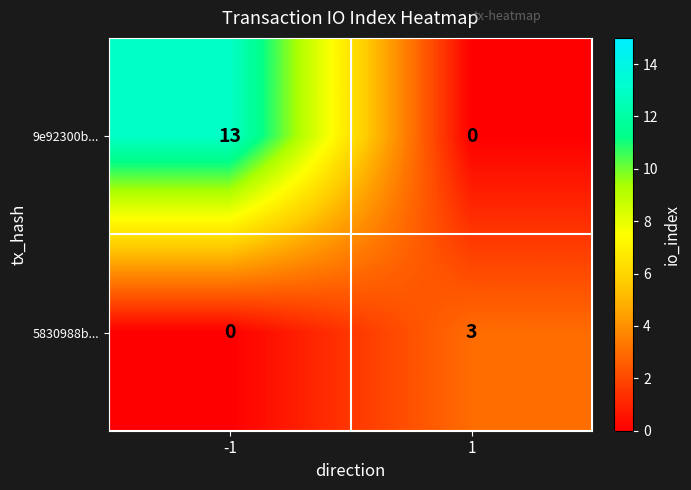

How many data points in 9e92300b... are less than 13?

1